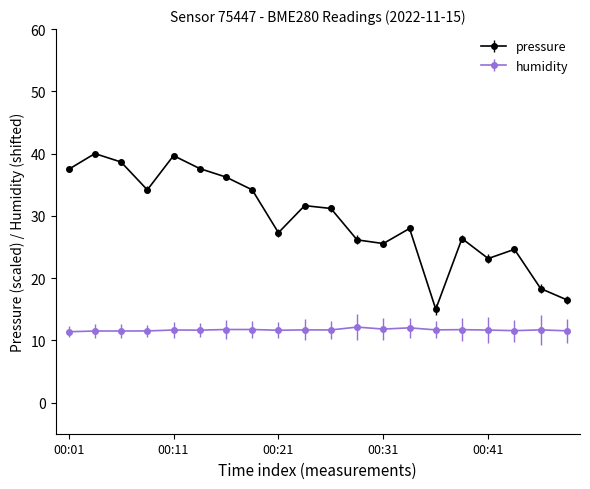

True or false: humidity and pressure intersect in this chart.

False